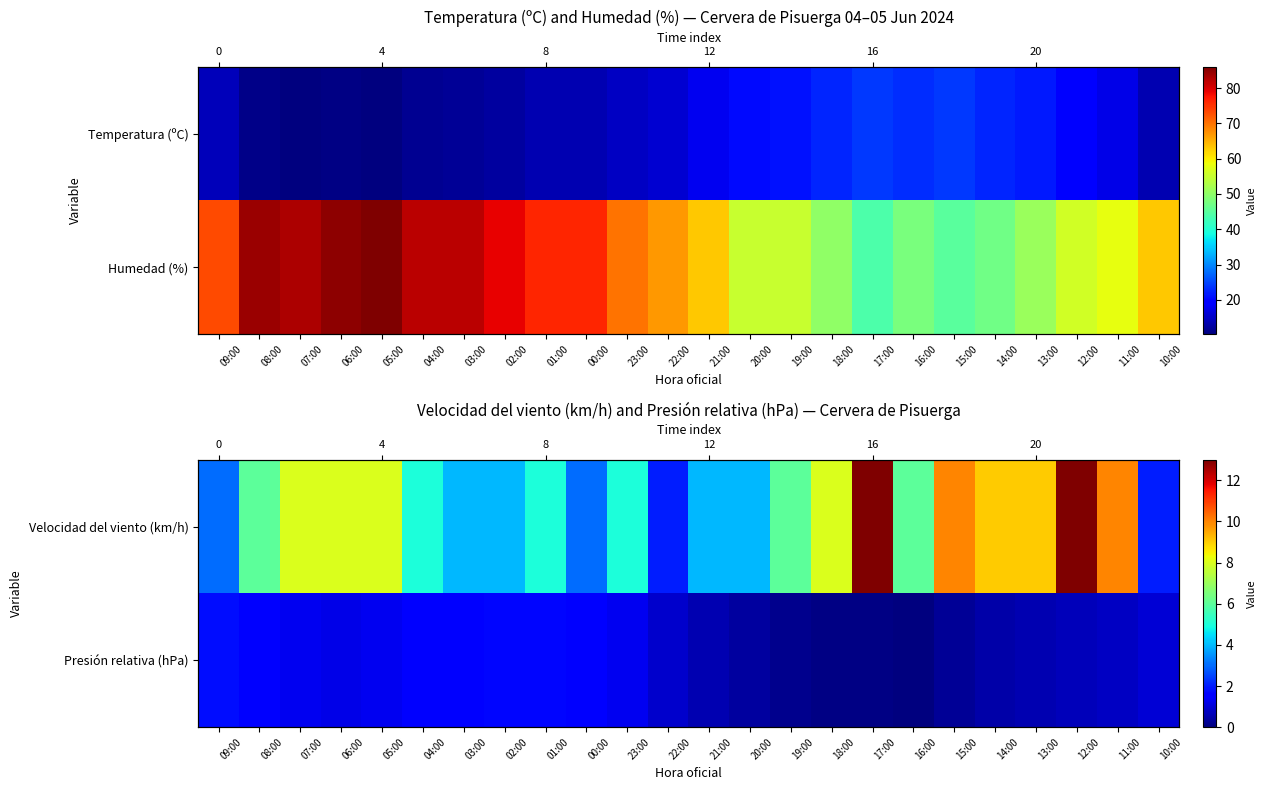

The Presión relativa (hPa) series shows 2.0 at 08:00. True or false?

False